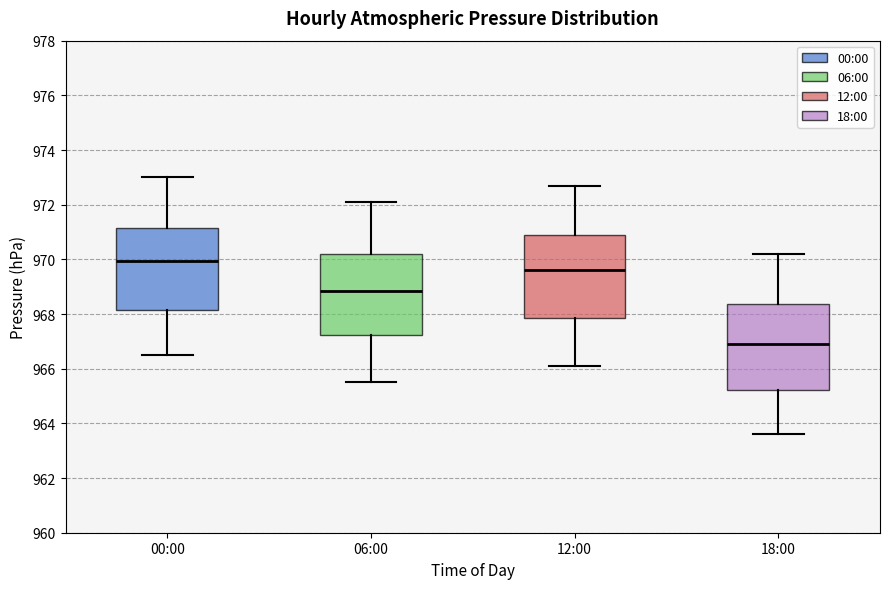

Reading left to right, transcribe this box plot: for each box, give where its median line is, the range the box spans, and where its two whiskers end, as read against the y-axis. The values are not printed on the chart, so give them approximately, as read against the axis.

00:00: median 970.0, box 968.2 to 971.2, whiskers 966.6 to 973.0
06:00: median 968.8, box 967.2 to 970.2, whiskers 965.6 to 972.2
12:00: median 969.6, box 967.8 to 970.8, whiskers 966.2 to 972.8
18:00: median 967.0, box 965.2 to 968.4, whiskers 963.6 to 970.2